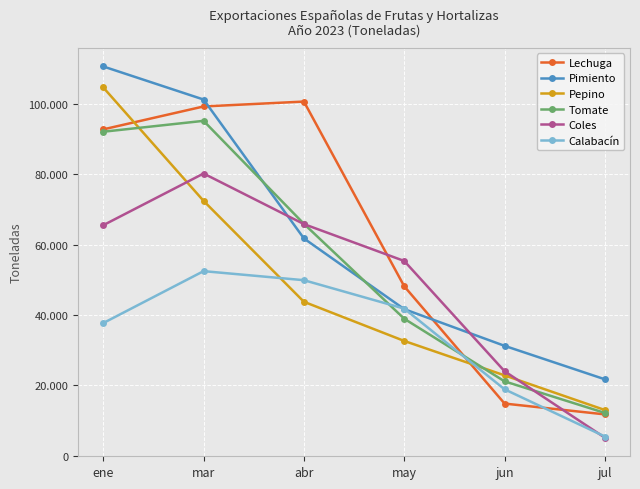

True or false: Calabacín and Coles intersect in this chart.

True